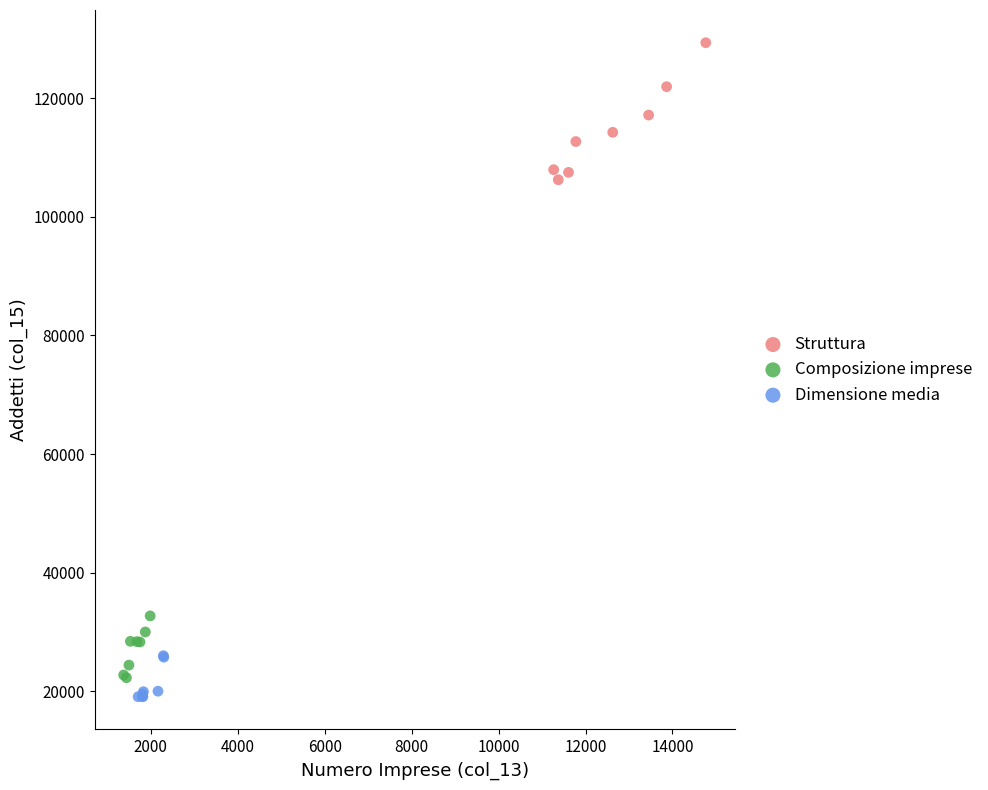

Which series has the largest Y range (max minus min)?

Struttura